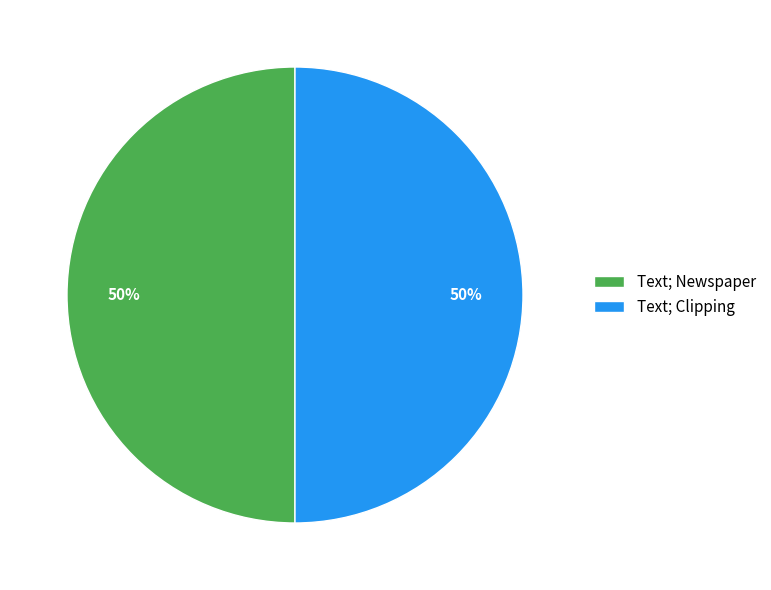

To the nearest percent, what is the combined percentage of Text; Newspaper and Text; Clipping?

100%